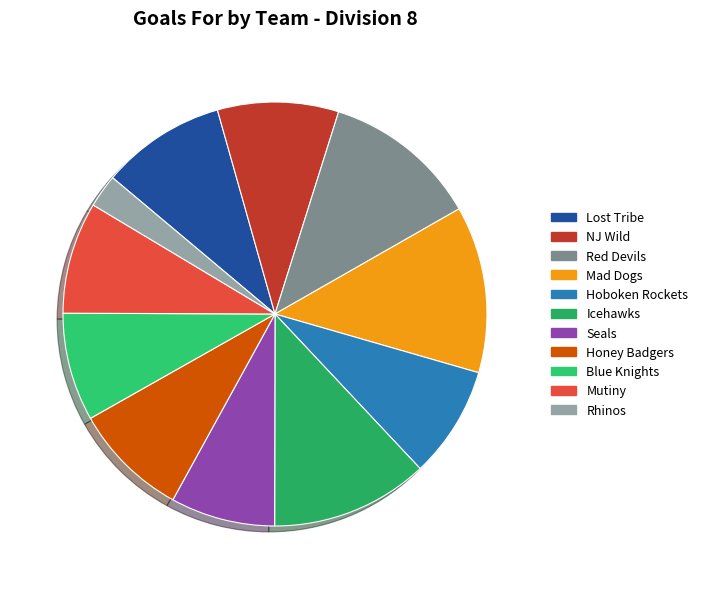

How many segments does this pie chart have?

11